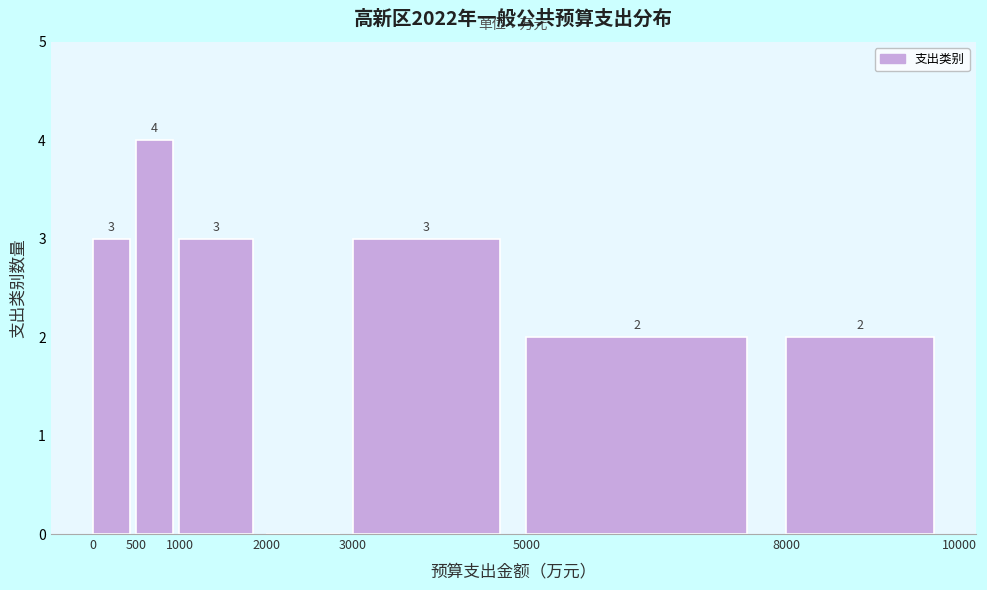

Over which range of the x-axis is the bar tallest?

500 to 1000